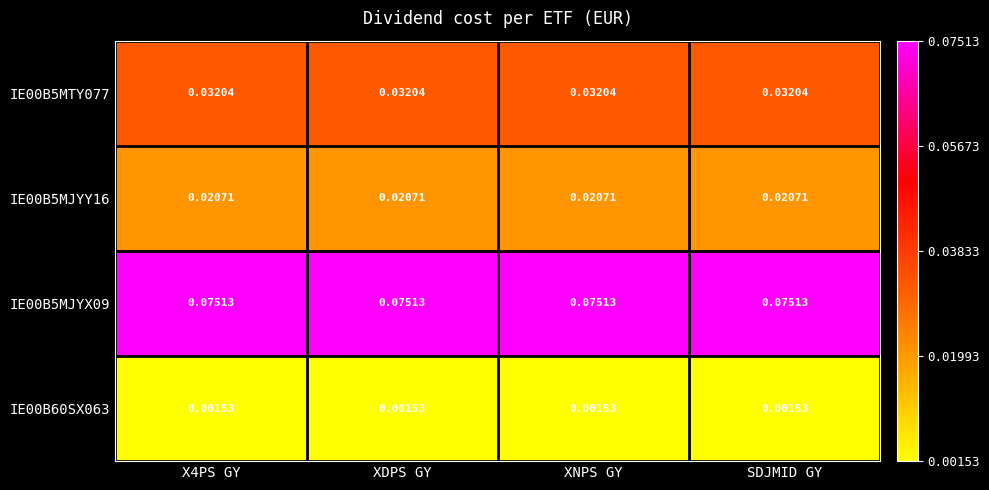

At how many categories does at least one series exceed 0?

4